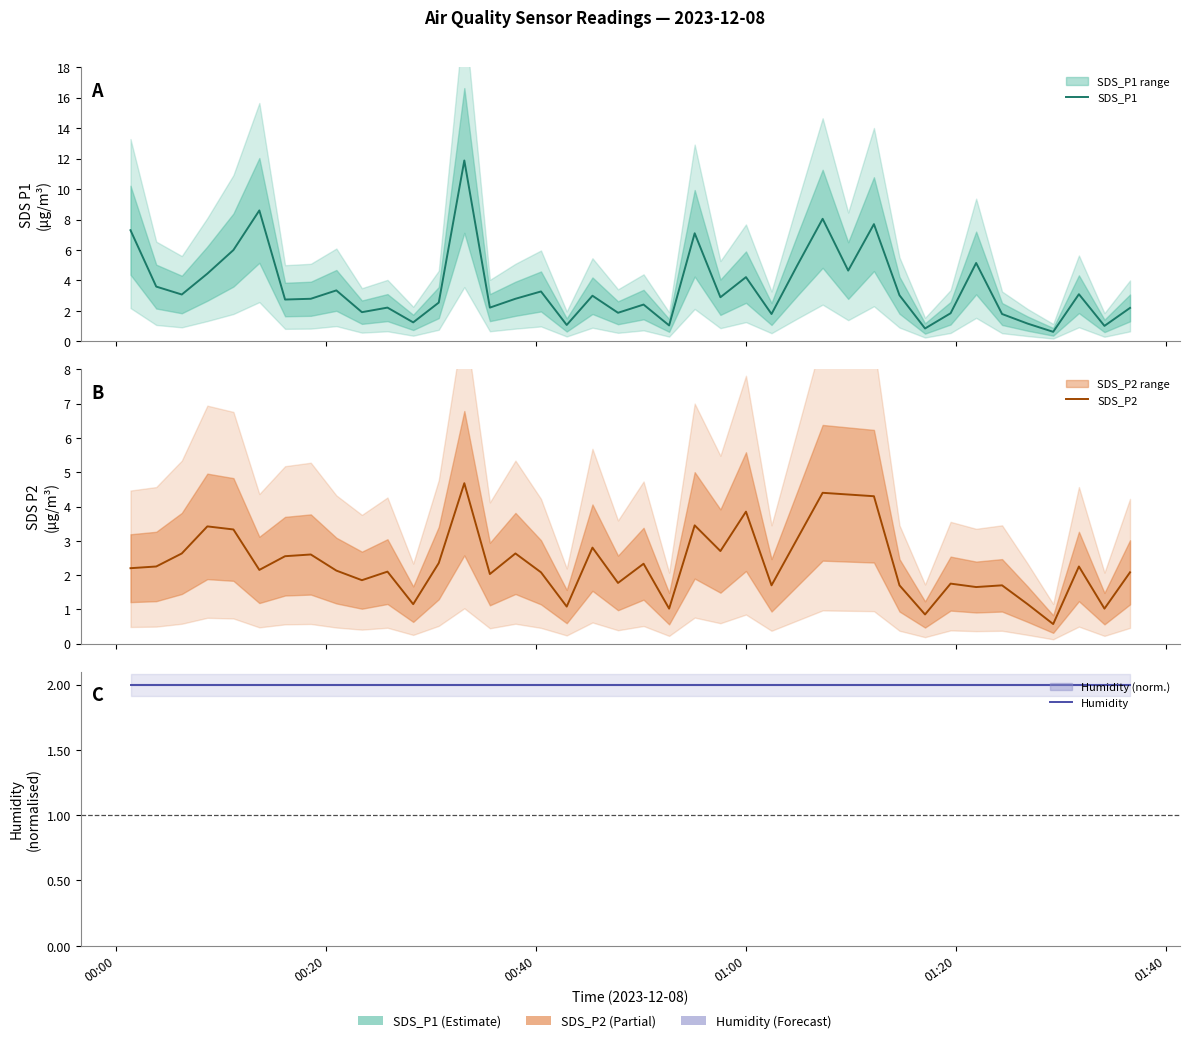

True or false: SDS_P2 and SDS_P1 intersect in this chart.

False